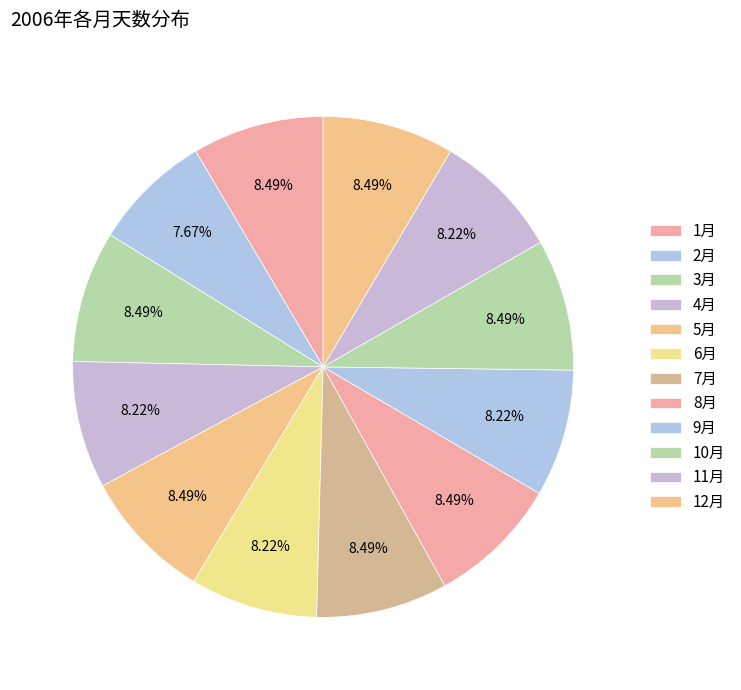

What percentage is NOT represented by 5月?

91.5%